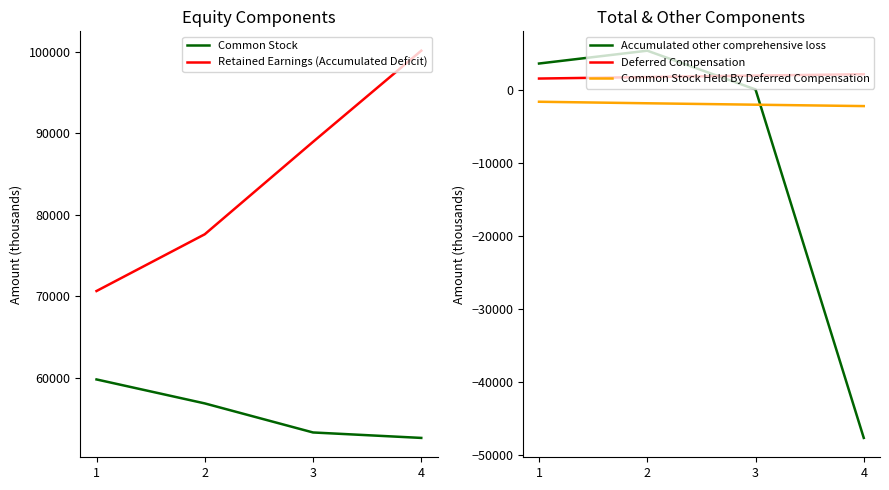

True or false: Common Stock has more than 2 points higher than both neighbors.

False